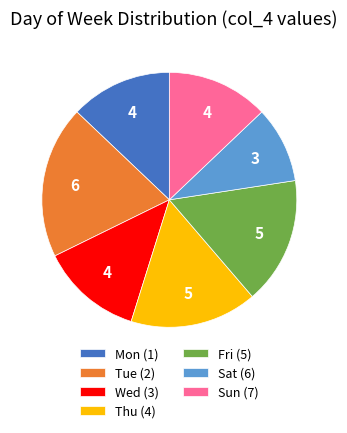

Do Sun (7) and Tue (2) together represent more than half of the pie?

No